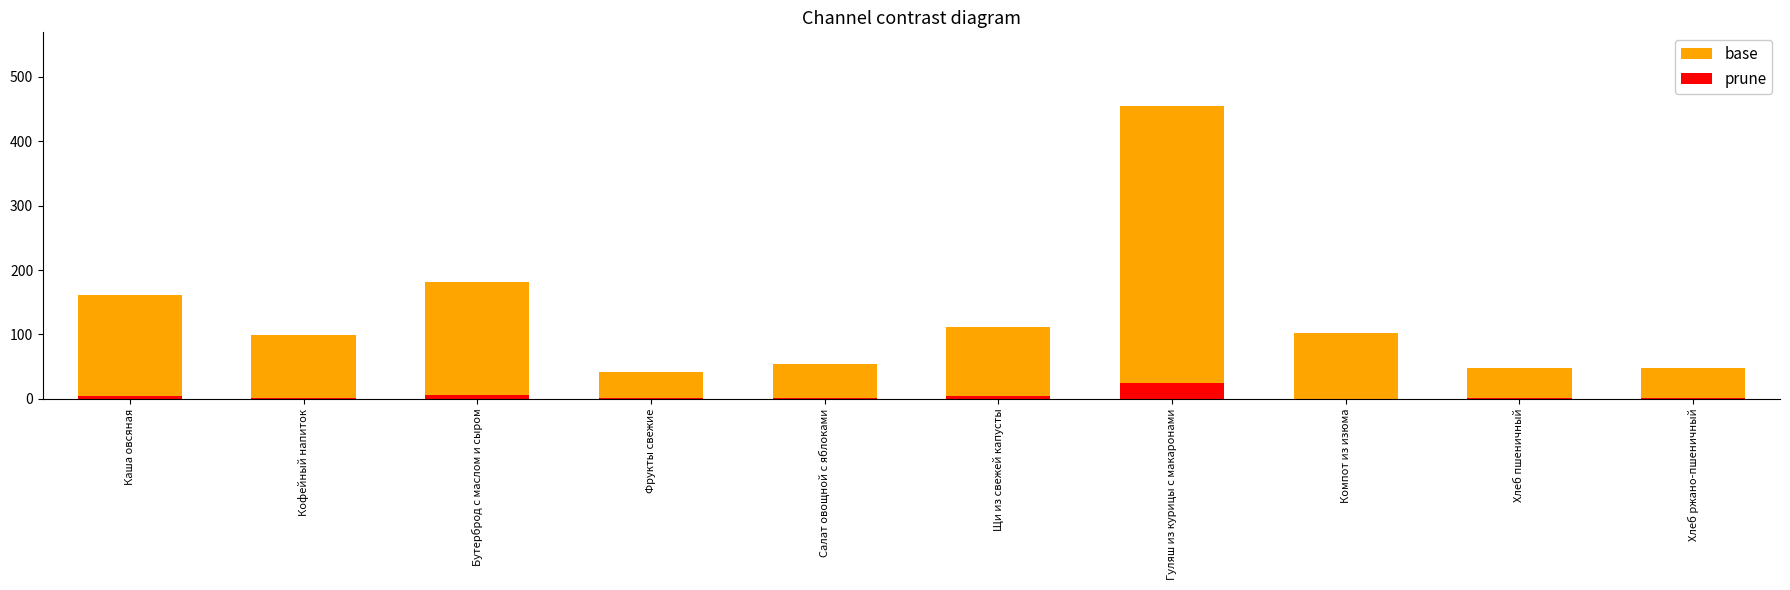

How many bars are there in each group?

2